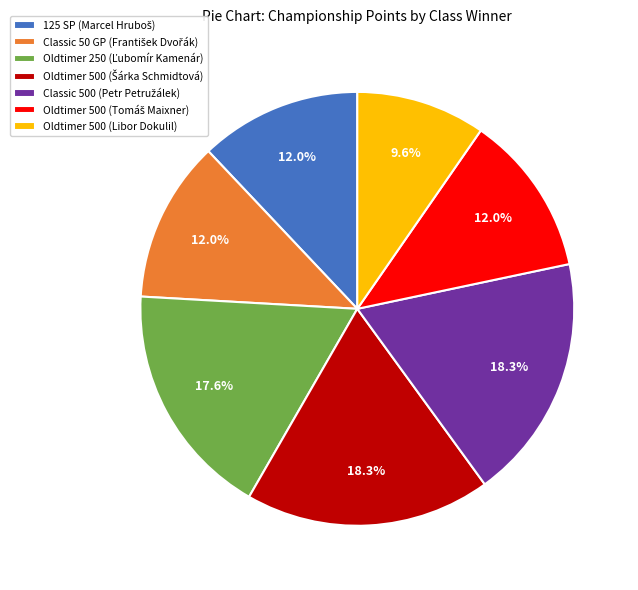

Does any single category account for the majority?

No